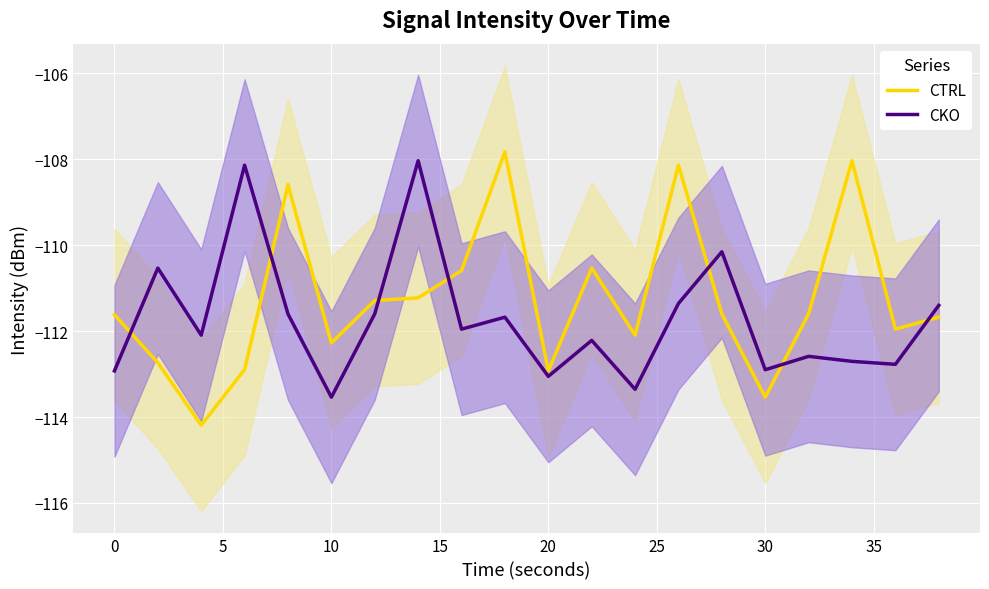

List the series in order of their peak value, lowest first.

CKO, CTRL